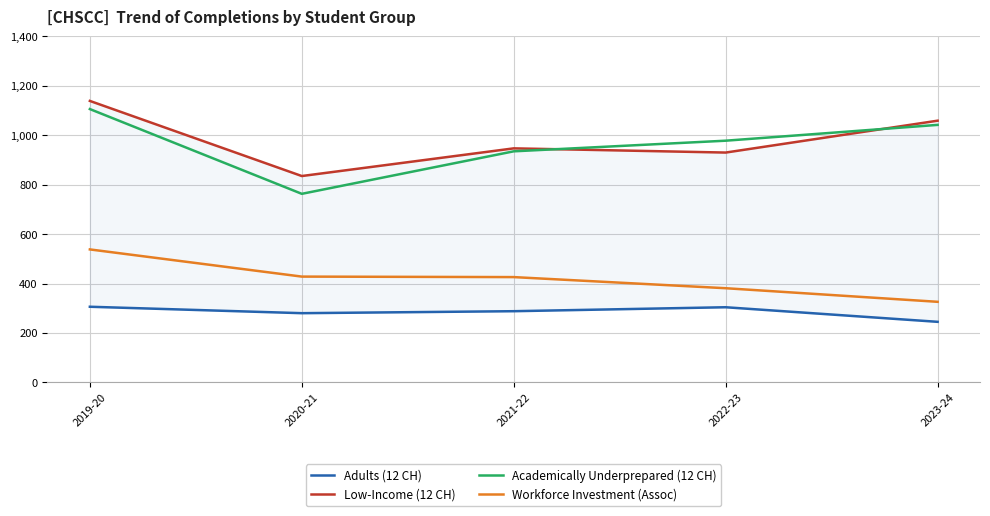

What is the label of the 2nd point from the right?

2022-23